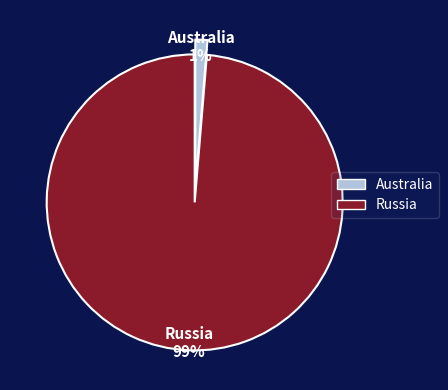

To the nearest percent, what portion does Australia represent?

1%